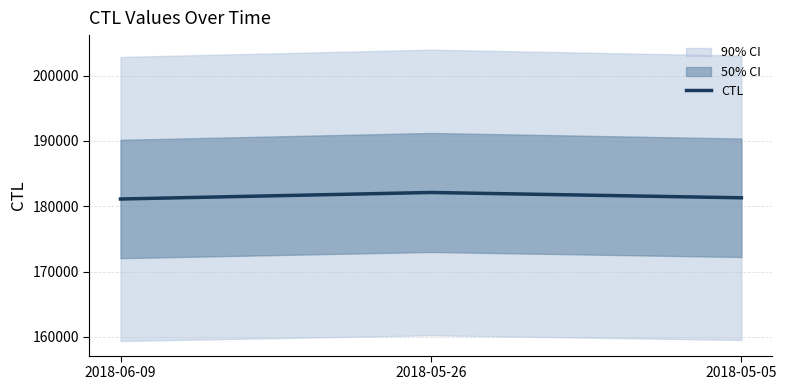

Reading left to right, what are all the values shown in this chart?

2018-06-09=181119	2018-05-26=182118	2018-05-05=181304